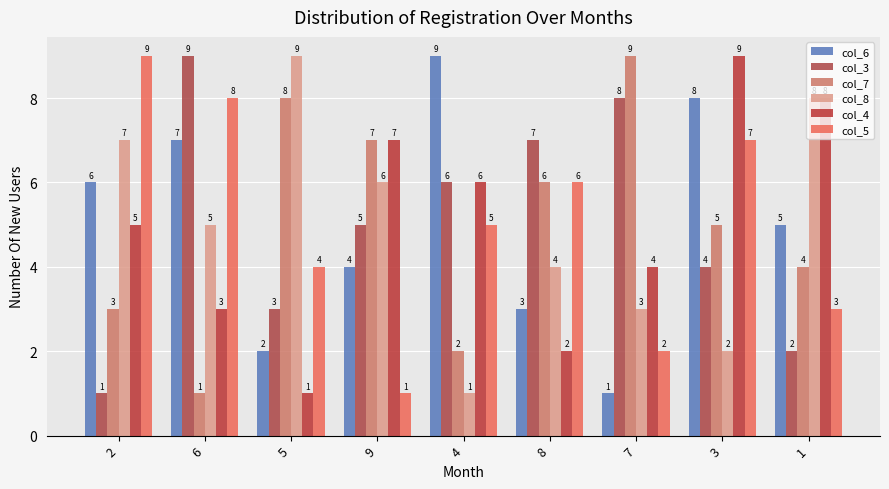

How many data points does each series have?

9